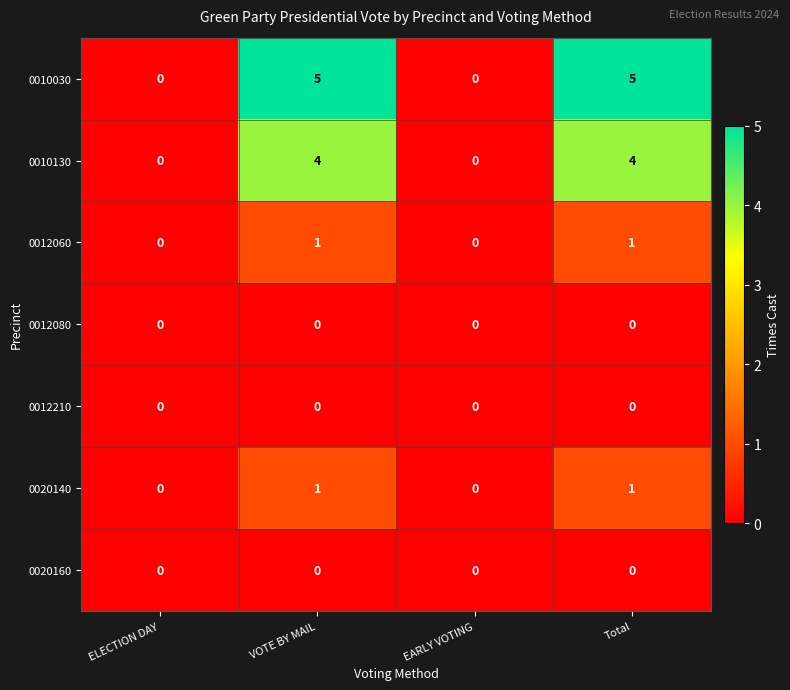

Reading left to right, list all the values displayed in this chart.

0010030: ELECTION DAY=0	VOTE BY MAIL=5	EARLY VOTING=0	Total=5
0010130: ELECTION DAY=0	VOTE BY MAIL=4	EARLY VOTING=0	Total=4
0012060: ELECTION DAY=0	VOTE BY MAIL=1	EARLY VOTING=0	Total=1
0012080: ELECTION DAY=0	VOTE BY MAIL=0	EARLY VOTING=0	Total=0
0012210: ELECTION DAY=0	VOTE BY MAIL=0	EARLY VOTING=0	Total=0
0020140: ELECTION DAY=0	VOTE BY MAIL=1	EARLY VOTING=0	Total=1
0020160: ELECTION DAY=0	VOTE BY MAIL=0	EARLY VOTING=0	Total=0